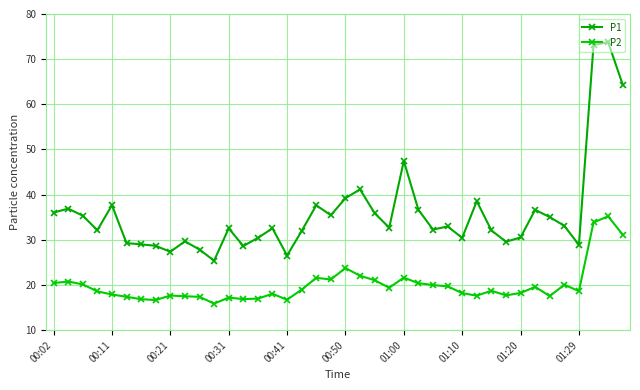

How many lines are shown in the chart?

2